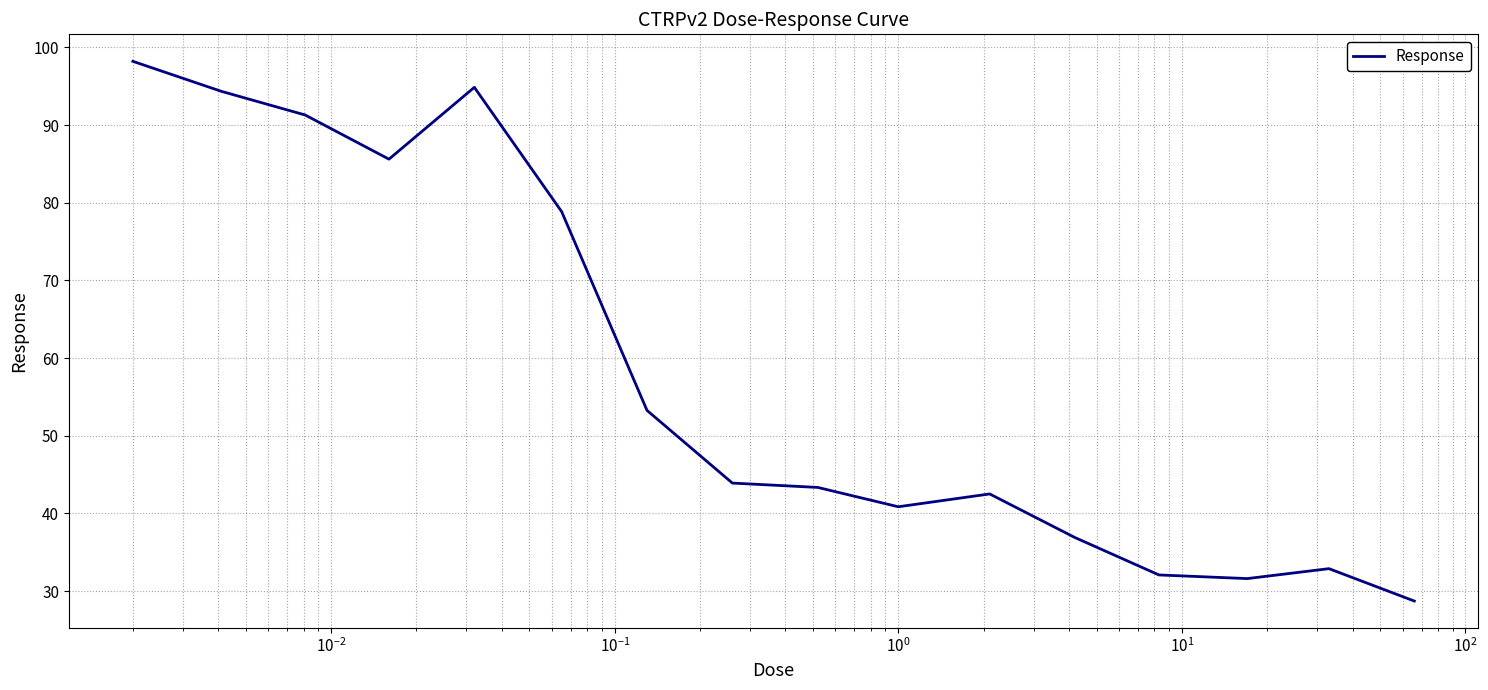

What is the minimum value shown in the chart?

28.7